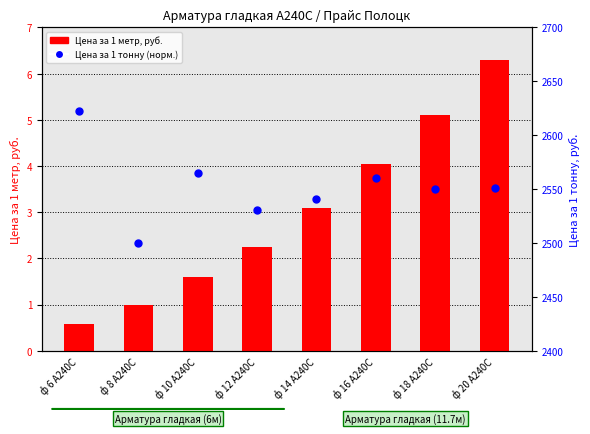

Which series contains the lowest Y value?

Цена за 1 метр, руб.